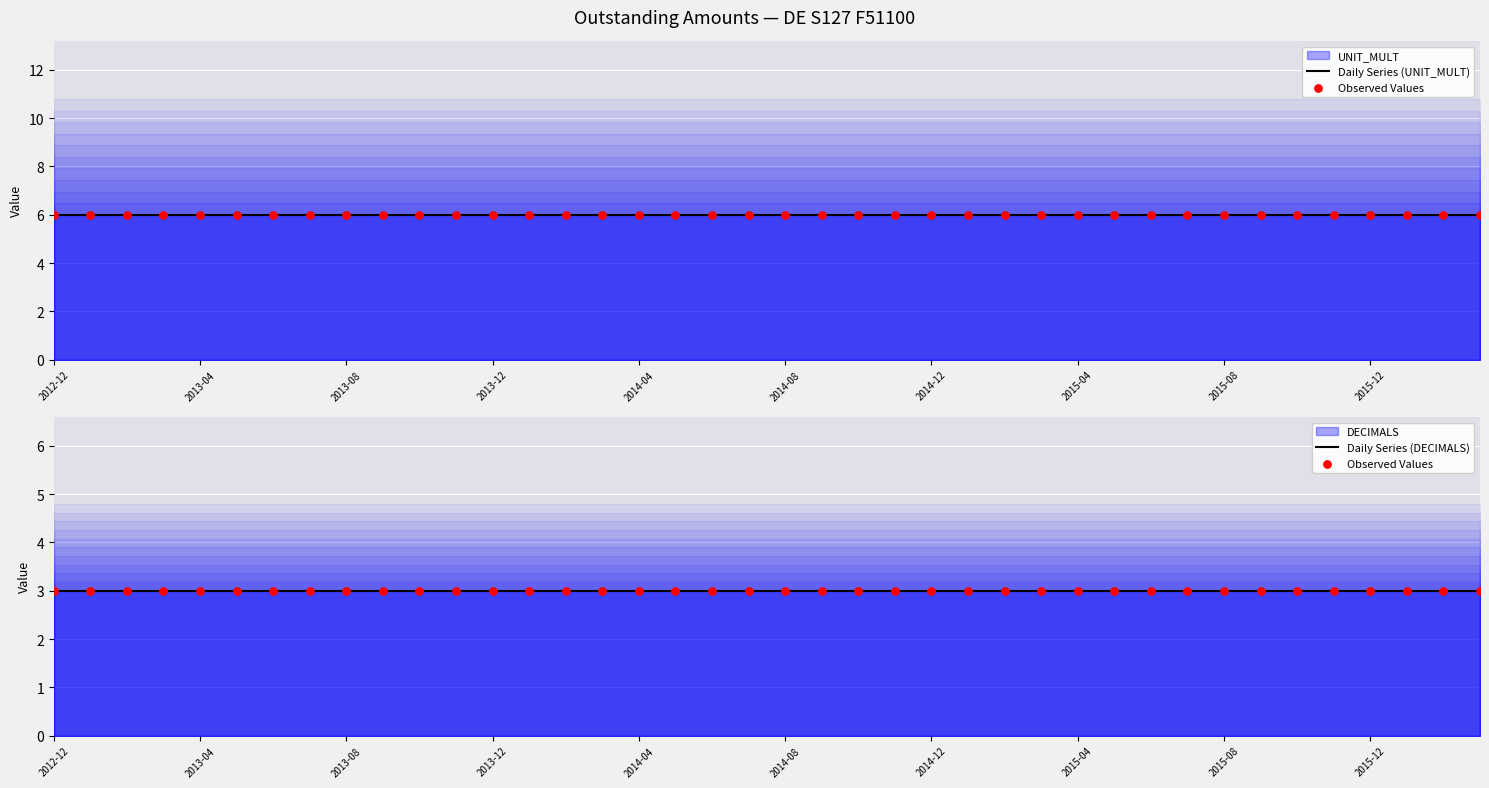

Which series has the widest spread of Y values?

Daily Series (UNIT_MULT)